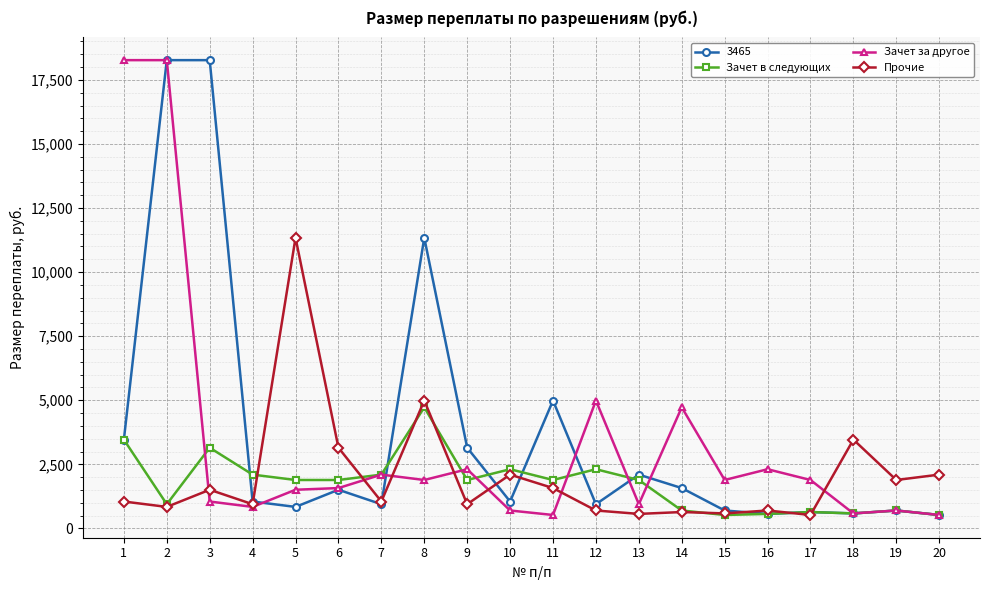

What is the value of the Прочие point at the 5th from the left?

11340.0